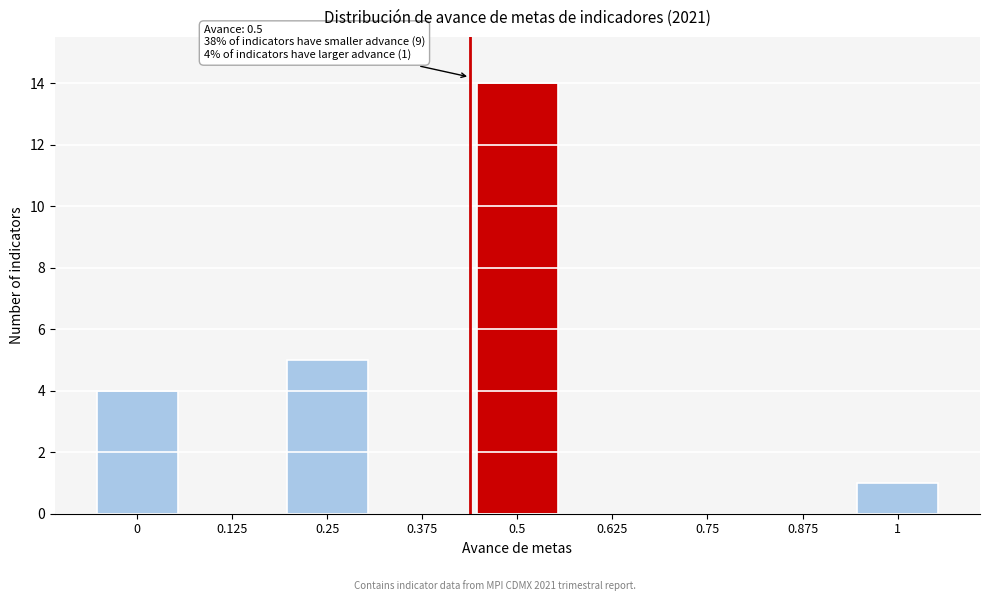

Reading left to right, extract all data points from this chart.

0=4	0.125=0	0.25=5	0.375=0	0.5=14	0.625=0	0.75=0	0.875=0	1=1